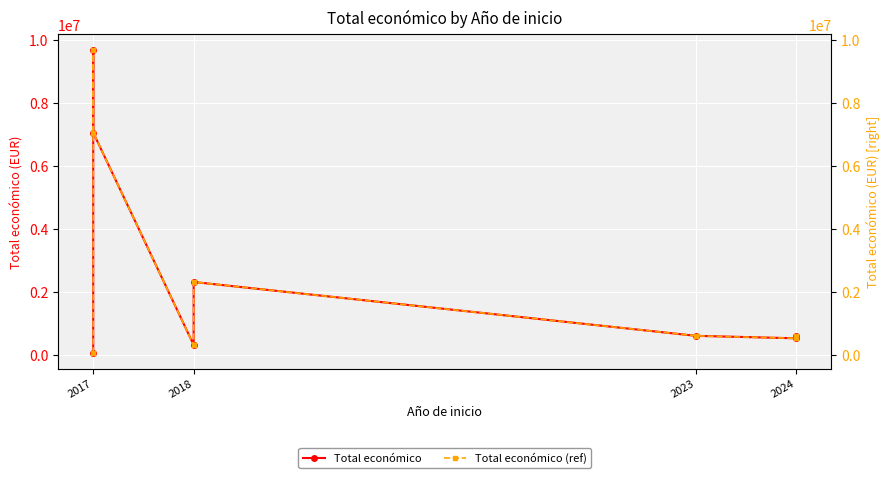

What is the difference between the second highest and minimum values in the Total económico series?

7014637